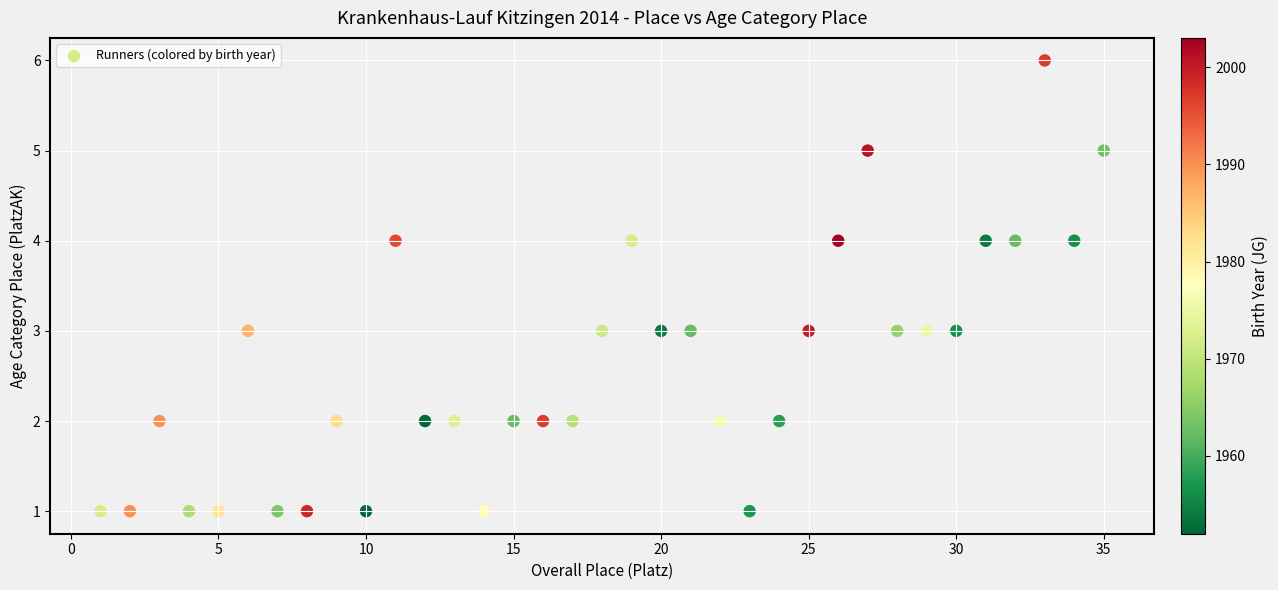

What is the range of X values (max minus min)?

34